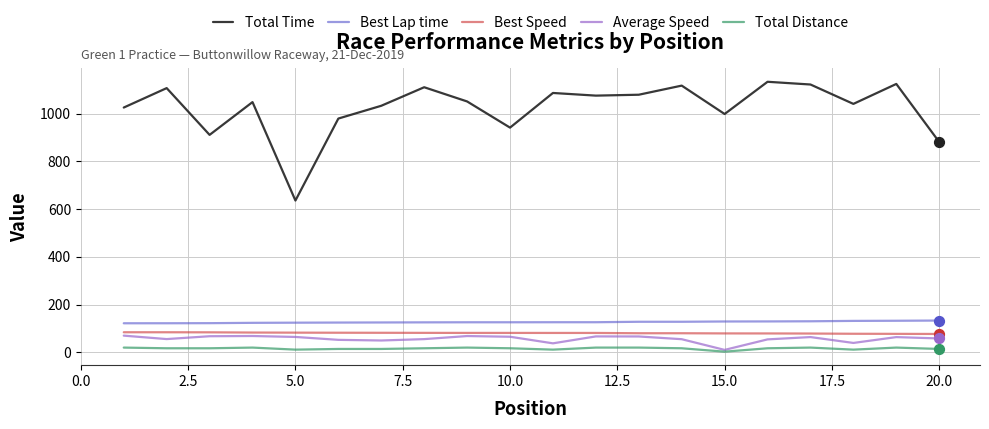

Which series has the largest total across all categories?

Total Time